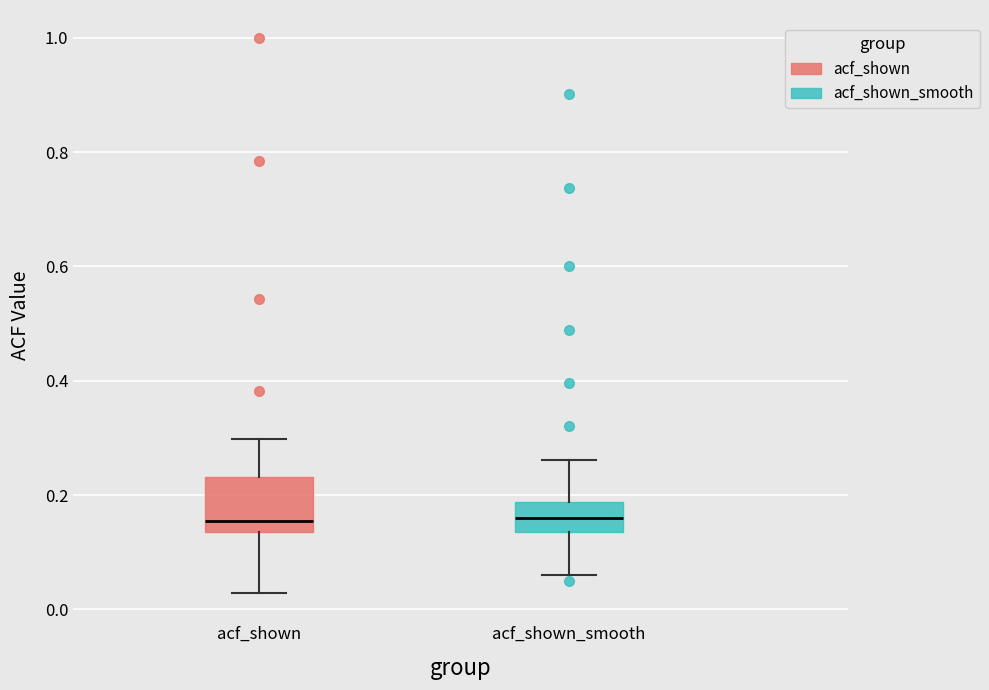

Which box is the tallest, from its lower edge to its upper edge?

acf_shown